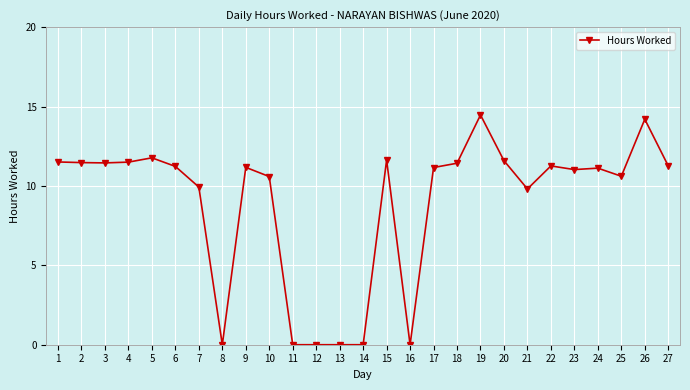

What is the greatest value displayed?

14.5